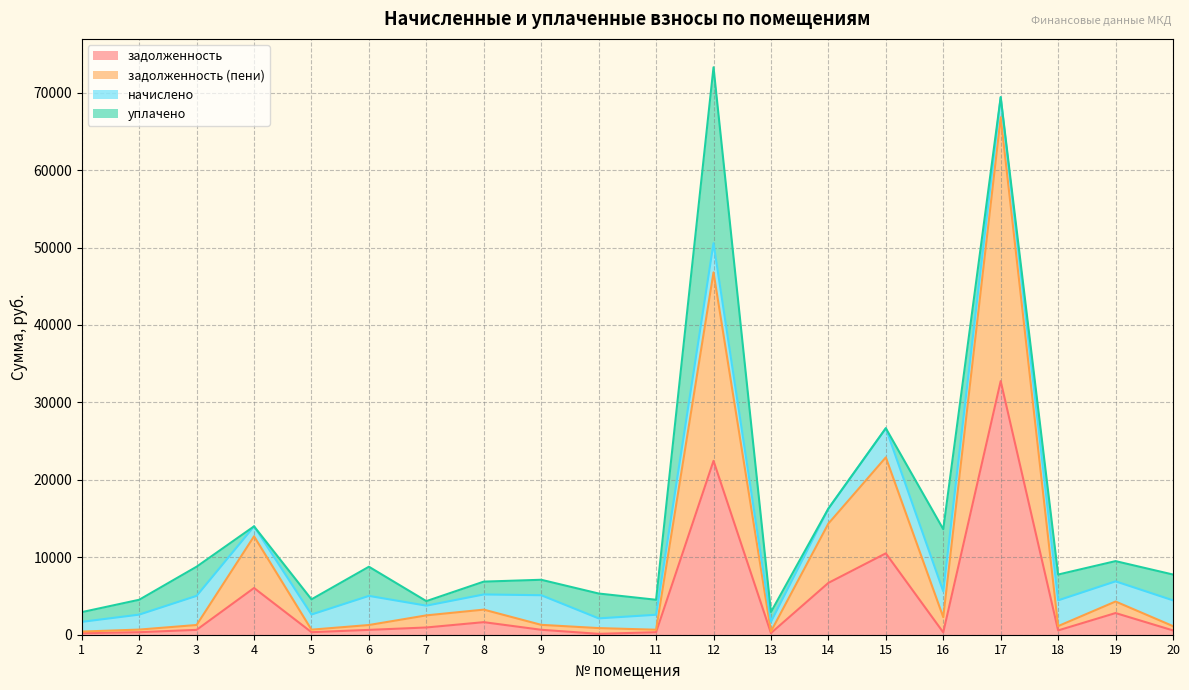

What is the minimum value shown in the chart?

114.0